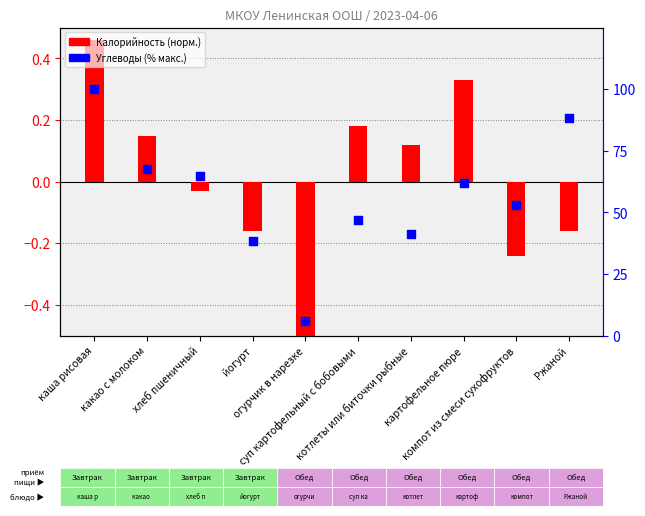

Which series has the largest Y range (max minus min)?

Углеводы (% макс.)